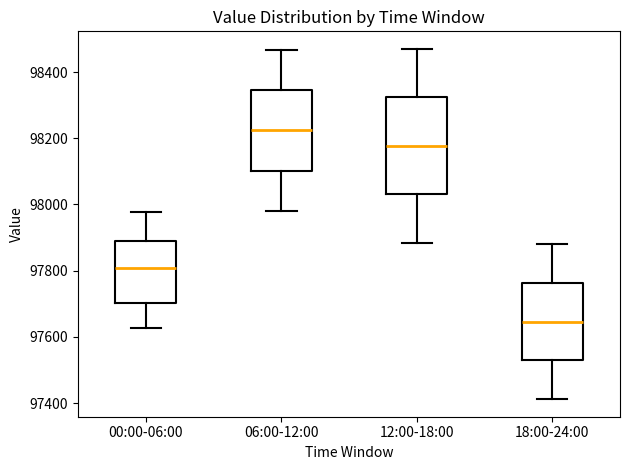

Which box's median line is the highest?

06:00-12:00